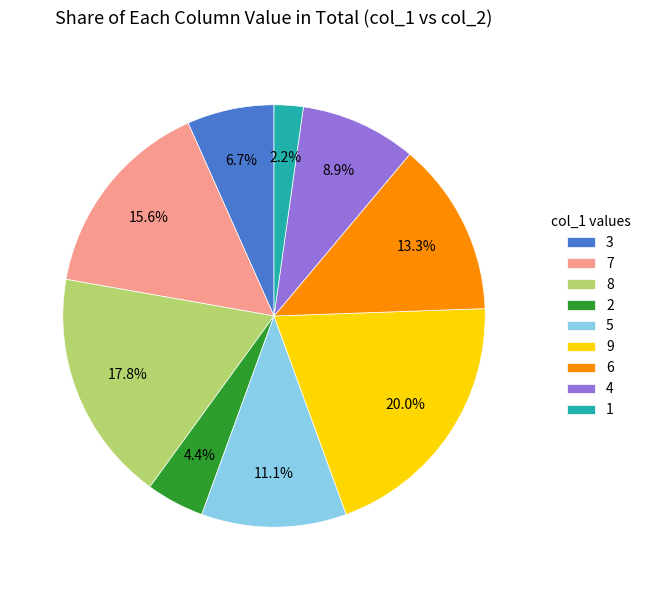

Which slice is the smallest?

1